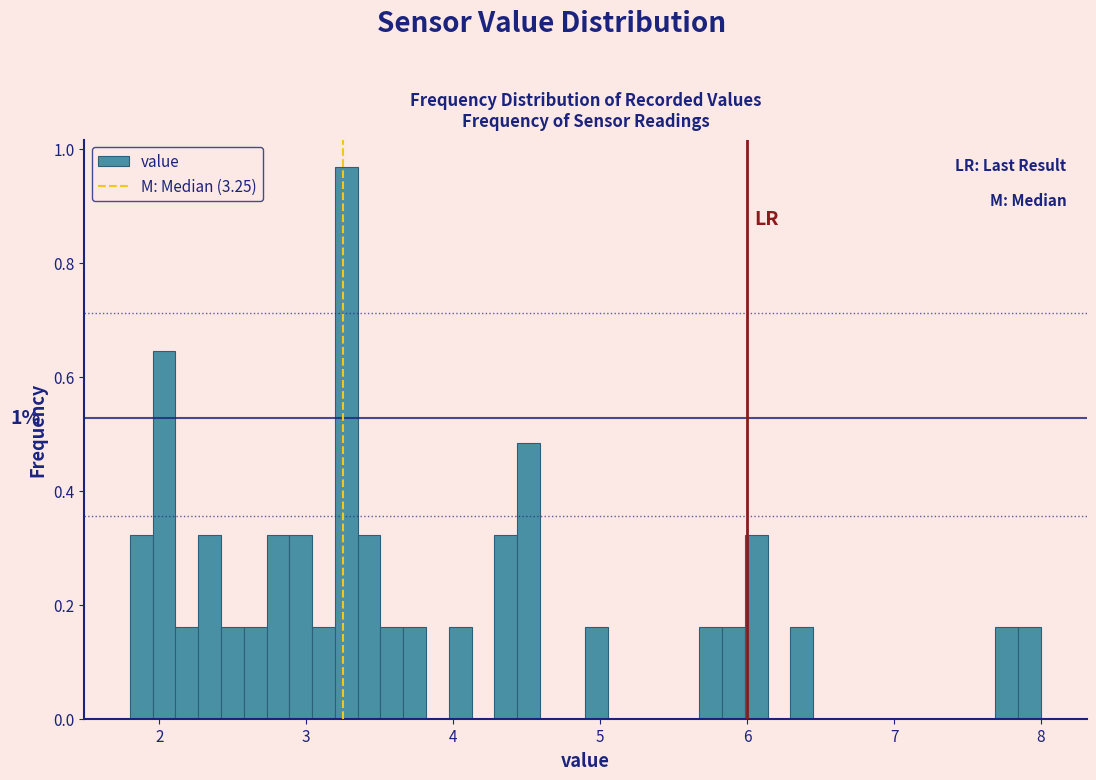

Around what value on the x-axis is the tallest bar? Give the approximate position of its centre, as read against the axis.

3.3